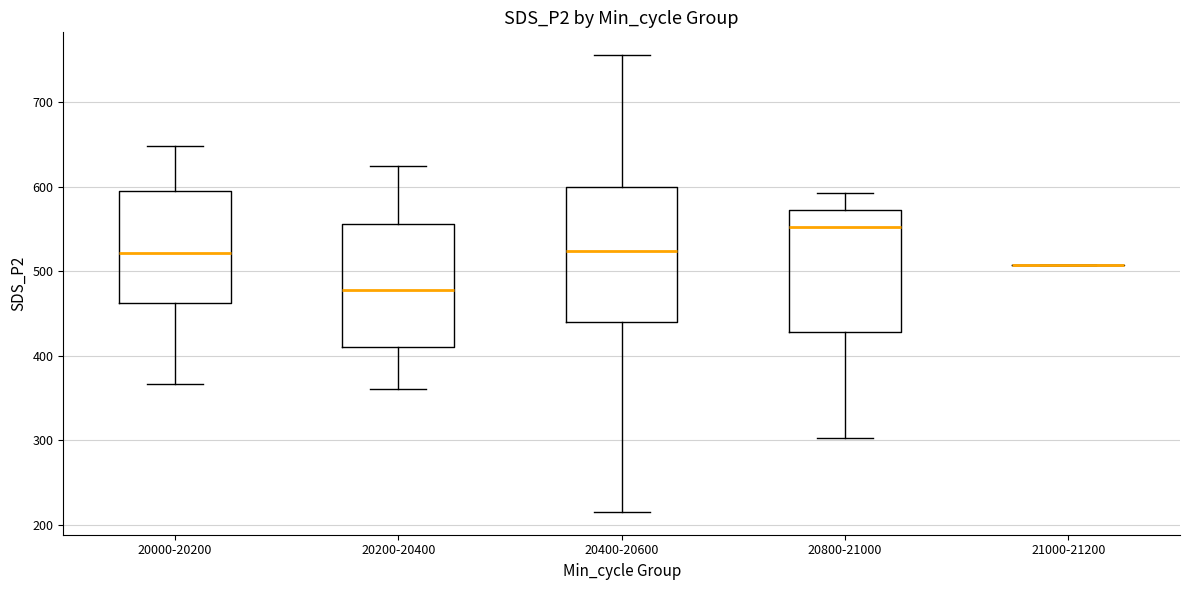

Where is the upper edge of the box for 20200-20400 on the y-axis? The values are not printed on the chart, so give them approximately, as read against the axis.

560